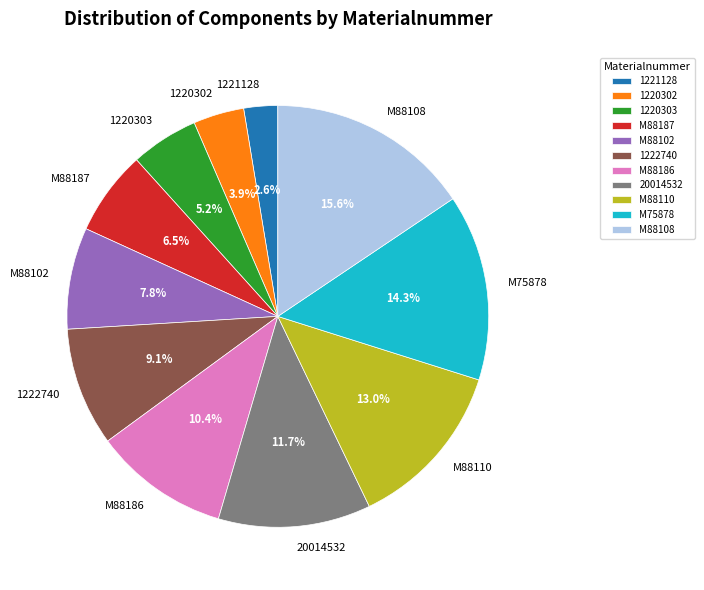

Which slice is the smallest?

1221128